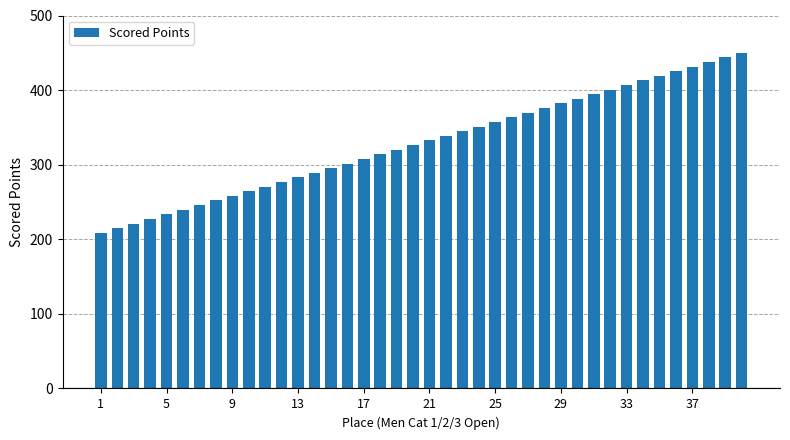

What is the sum of all values?

13177.4